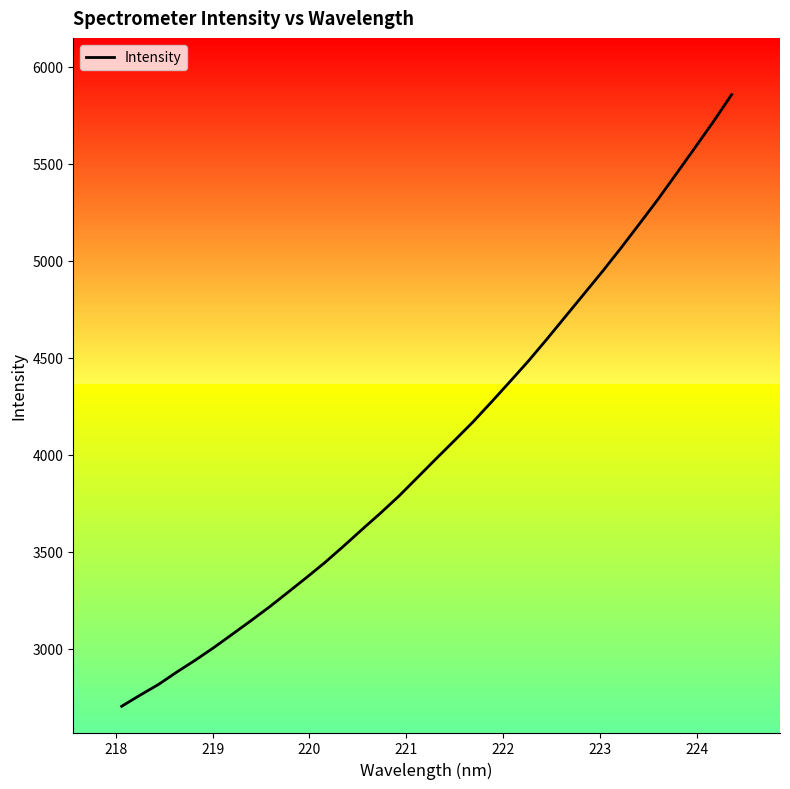

What is the highest value of the Intensity series?

5855.2